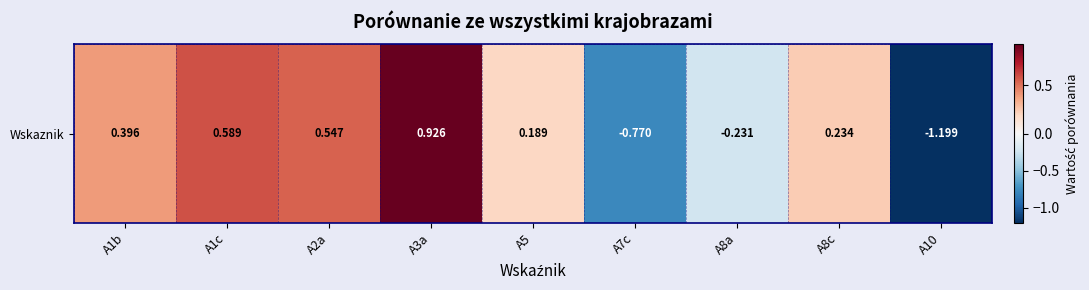

Reading left to right, extract all data points from this chart.

A1b=0.4	A1c=0.6	A2a=0.5	A3a=0.9	A5=0.2	A7c=-0.8	A8a=-0.2	A8c=0.2	A10=-1.2